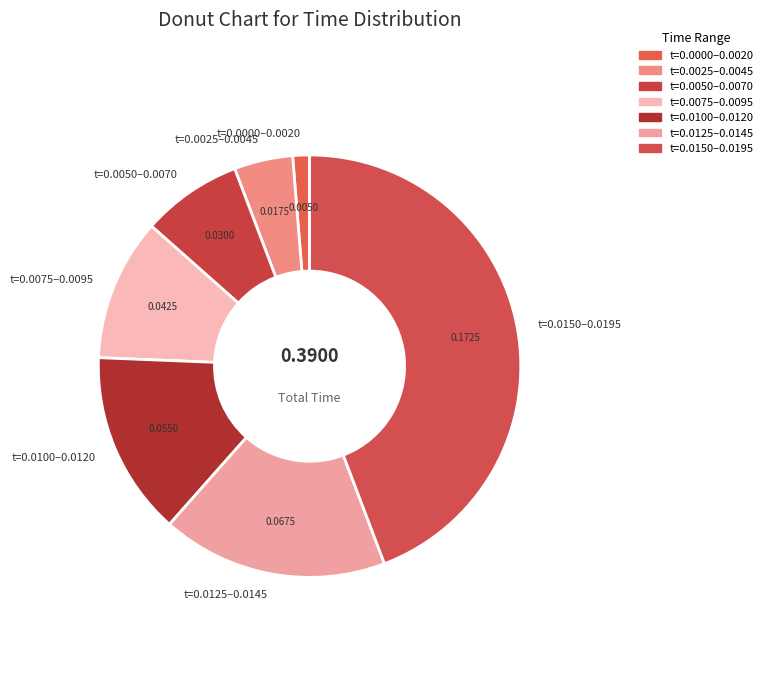

Combined, do t=0.0150–0.0195 and t=0.0125–0.0145 account for over 50%?

Yes